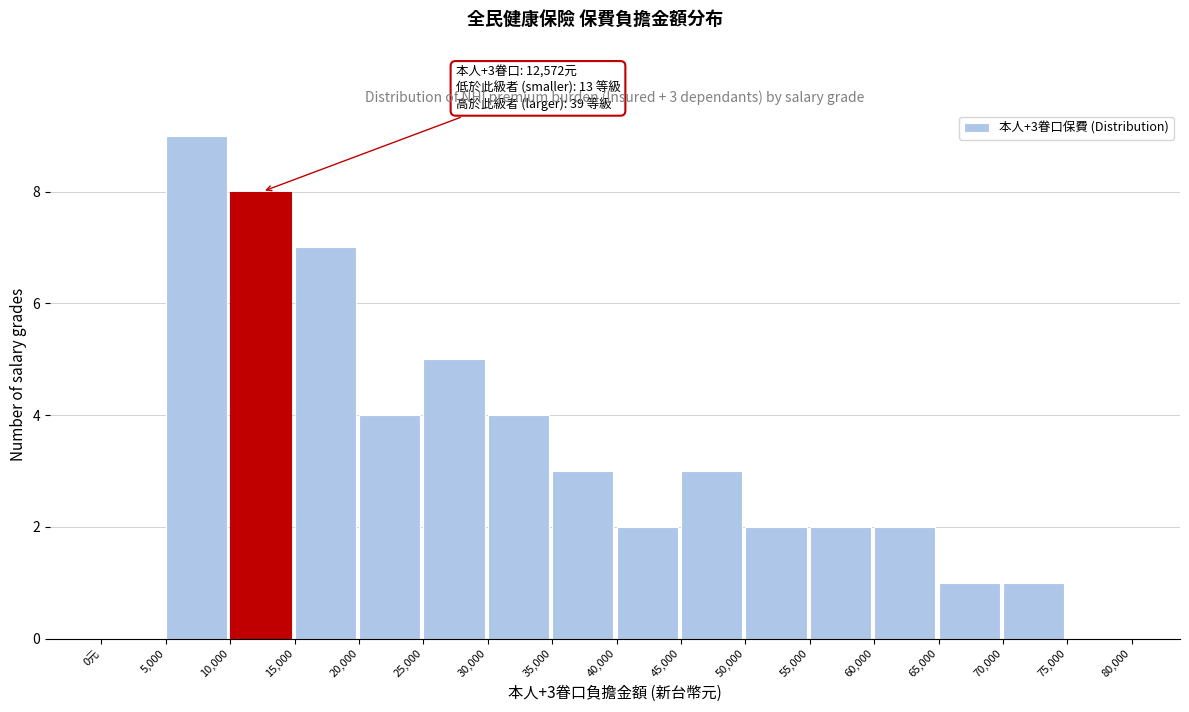

Reading right to left, what are all the values shown in this chart?

75,000=0	70,000=1	65,000=1	60,000=2	55,000=2	50,000=2	45,000=3	40,000=2	35,000=3	30,000=4	25,000=5	20,000=4	15,000=7	10,000=8	5,000=9	0元=0